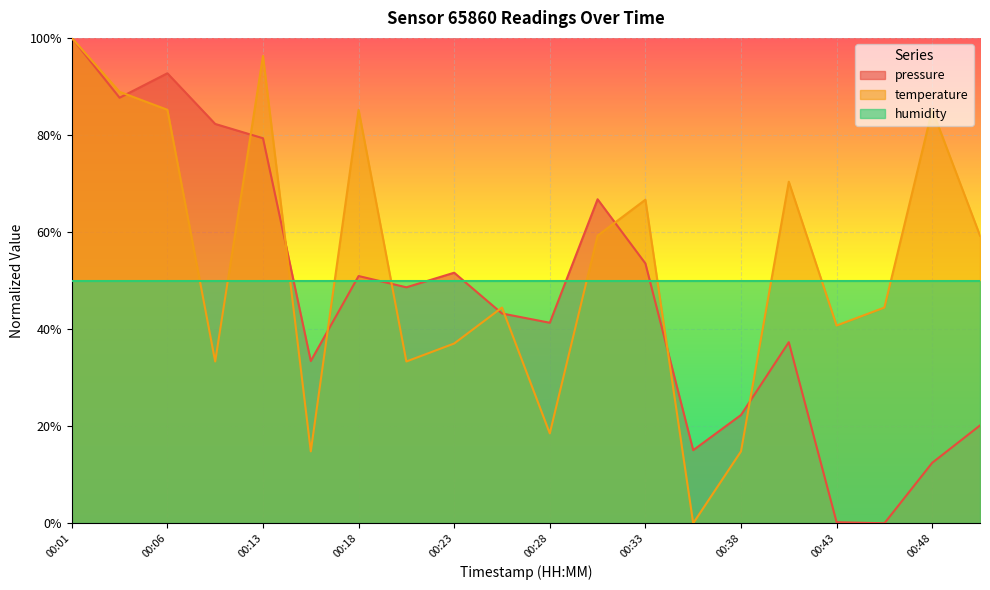

Between which two adjacent categories do temperature and pressure first intersect?

00:03 and 00:06